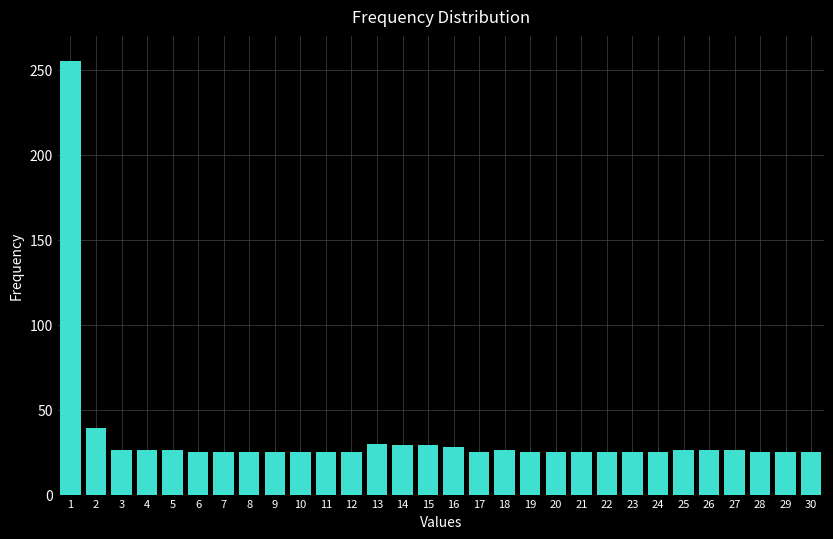

Is it true that the value at 29 is 25?

True